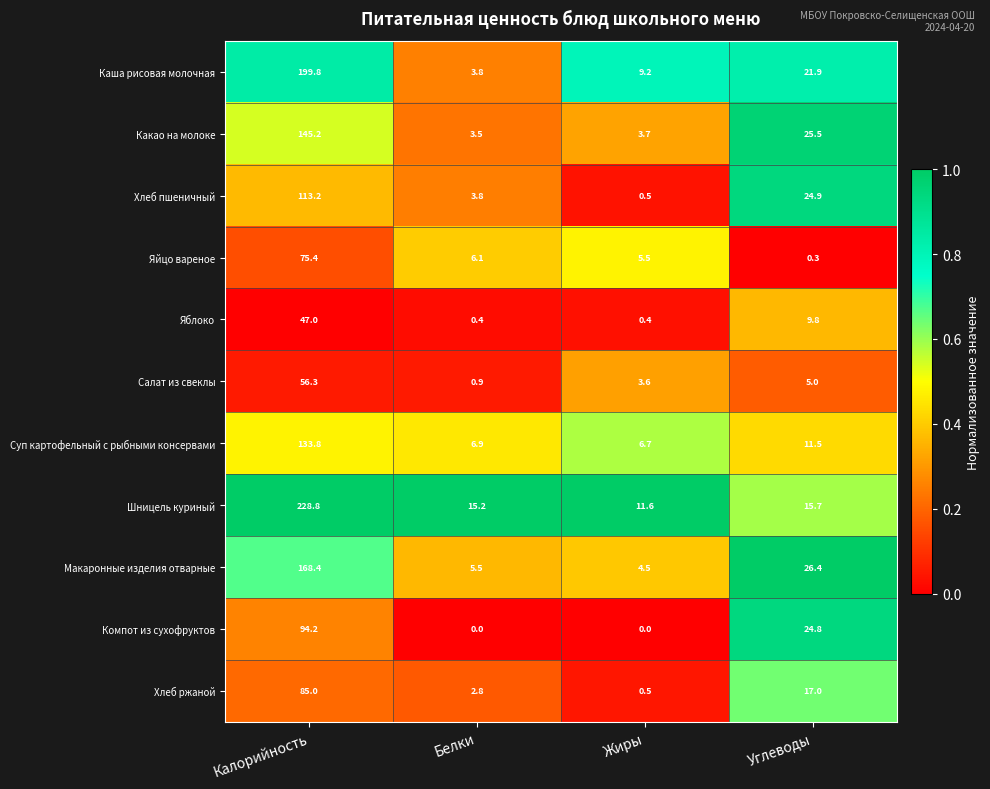

Which series has the largest total across all categories?

Шницель куриный